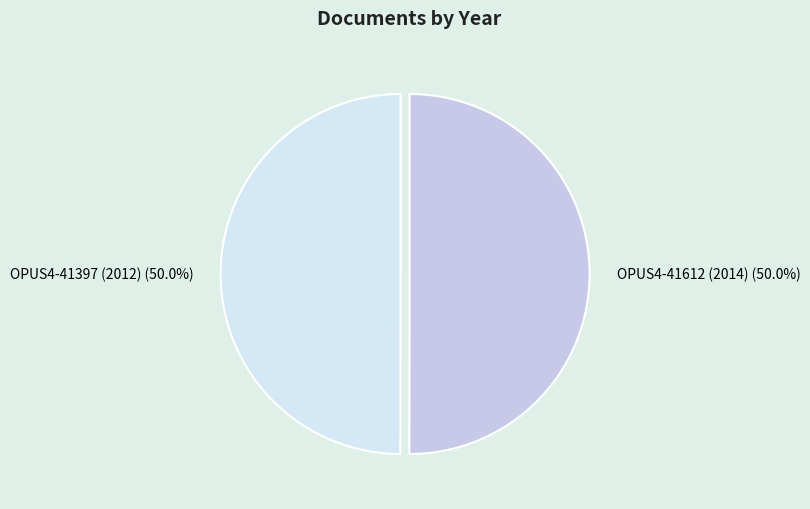

Approximately how many times larger is the value at OPUS4-41397 (2012) compared to OPUS4-41612 (2014)?

1.0